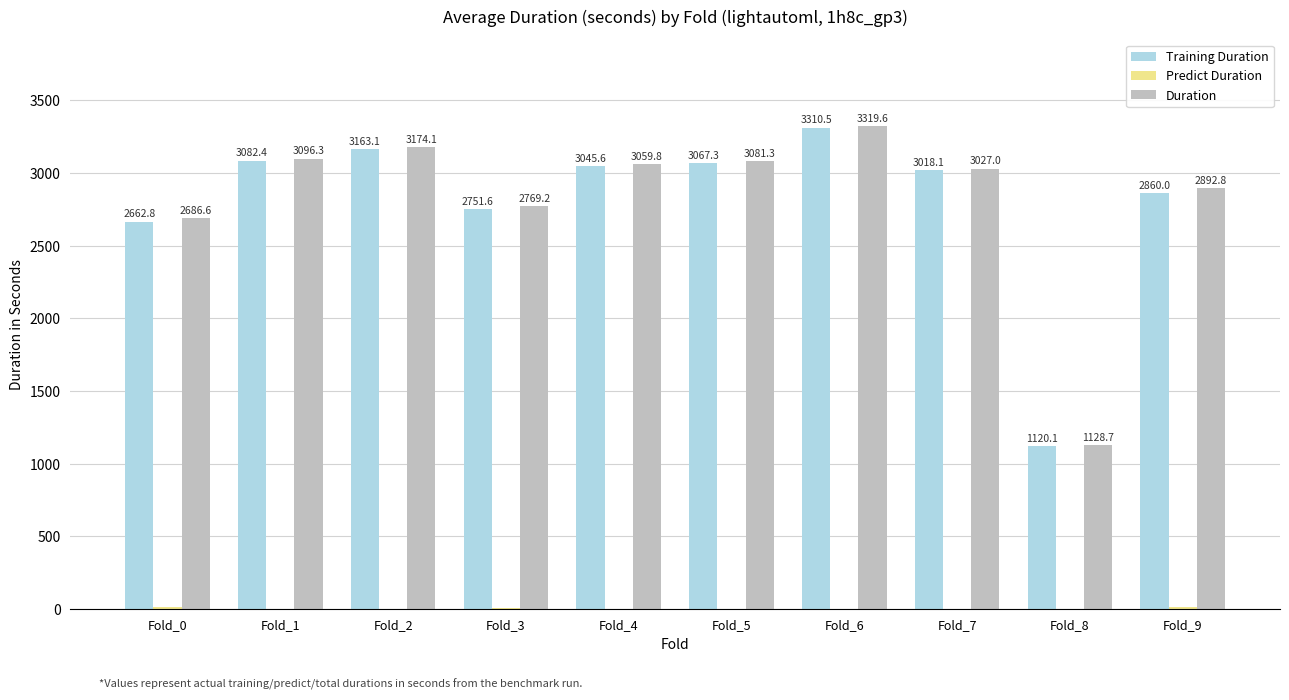

How many groups of bars are there?

10